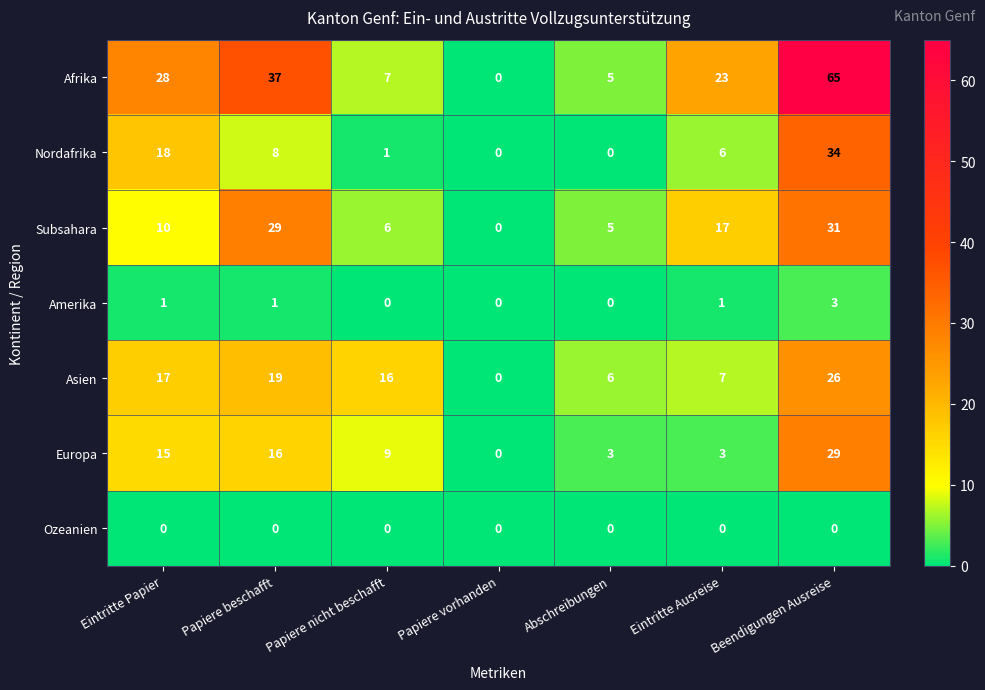

Which series has the largest range (max minus min)?

Afrika